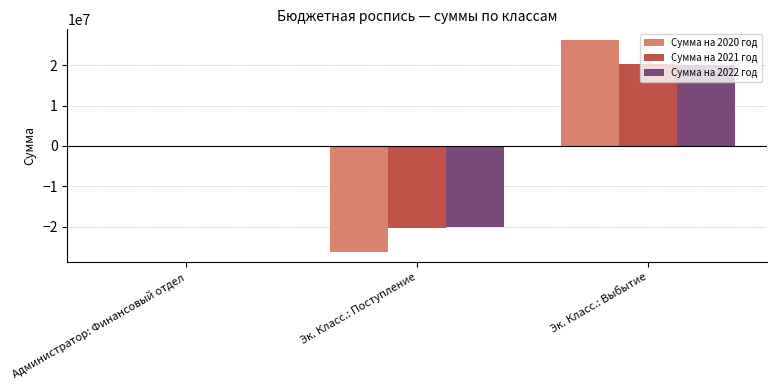

What is the maximum value for Сумма на 2021 год?

20267628.9